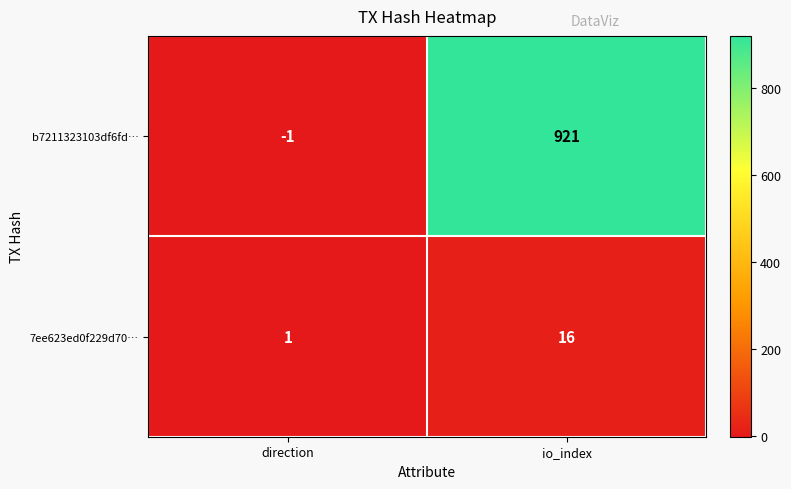

Which series has the largest range (max minus min)?

b7211323103df6fd…